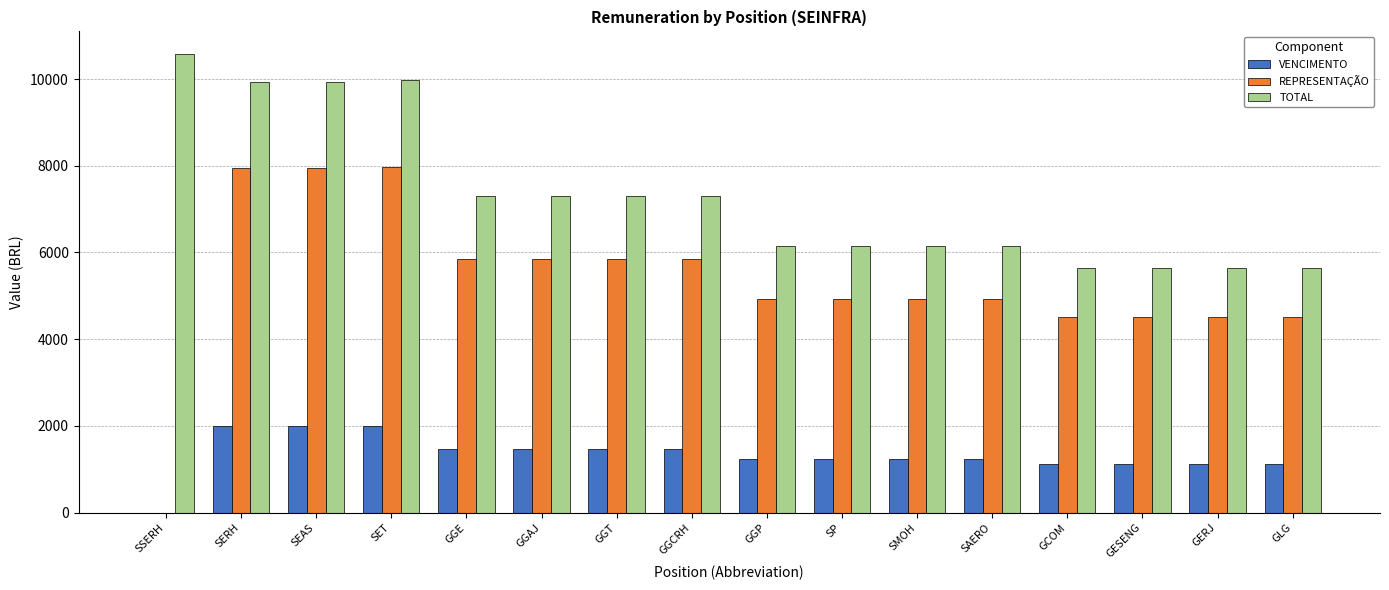

Read the TOTAL value at SERH.

9930.6